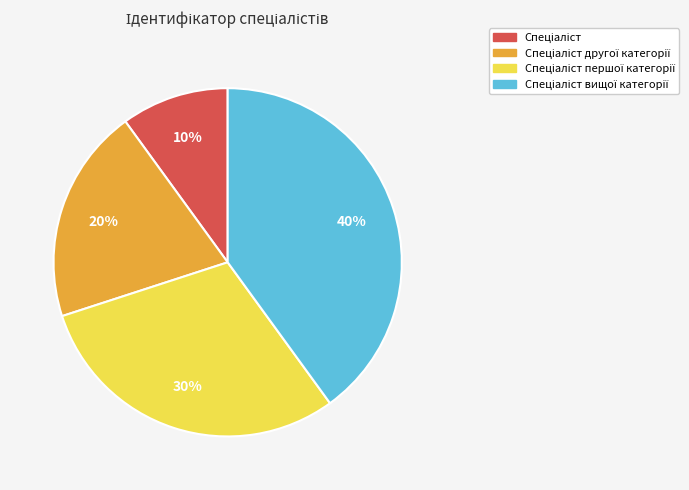

How many slices are in this pie chart?

4